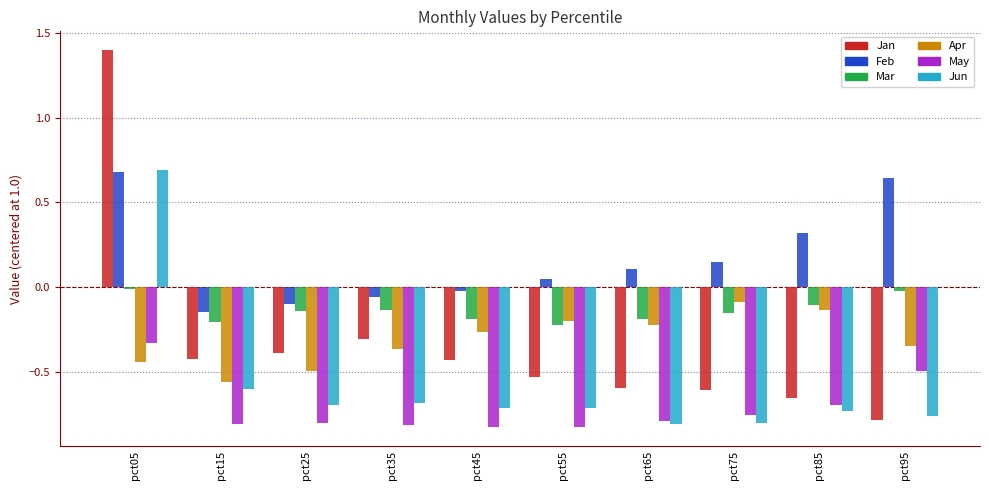

At which category is the sum across all series the highest?

pct05